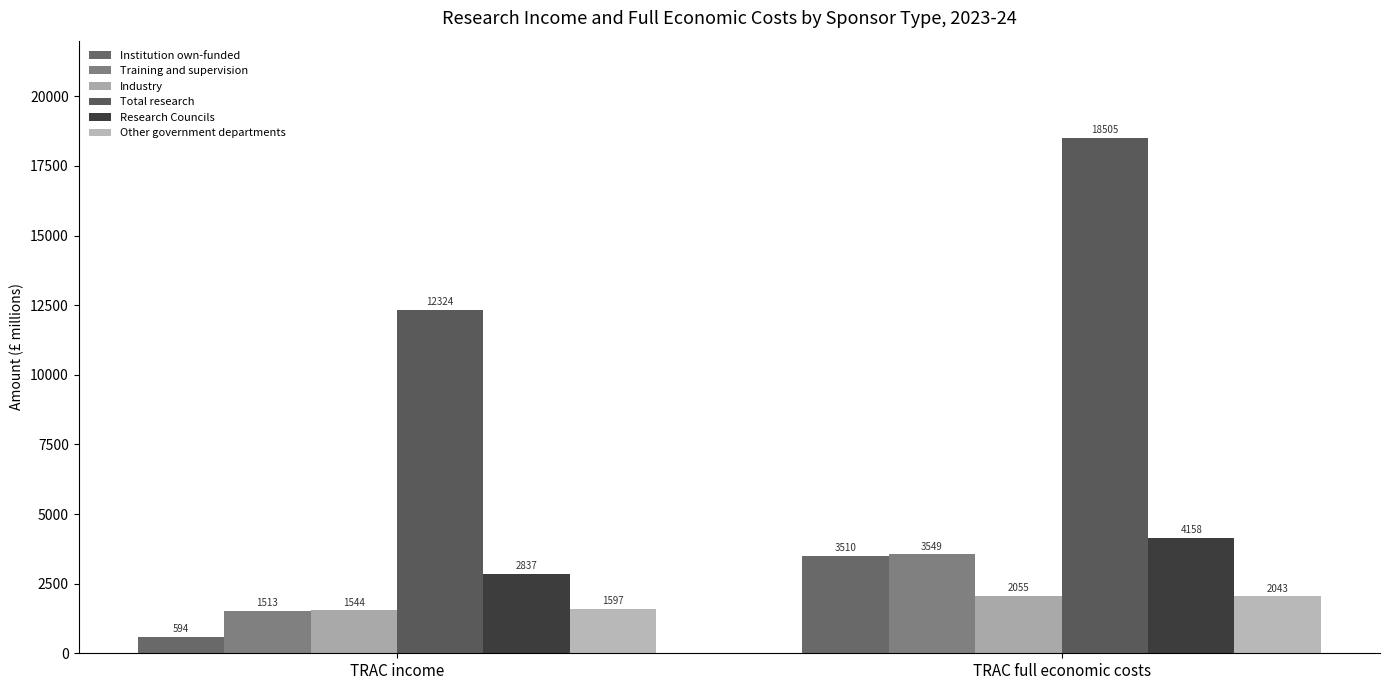

Reading right to left, what are all the values shown in this chart?

Institution own-funded: TRAC full economic costs=3510.3	TRAC income=593.9
Training and supervision: TRAC full economic costs=3548.7	TRAC income=1512.7
Industry: TRAC full economic costs=2054.8	TRAC income=1543.8
Total research: TRAC full economic costs=18505.2	TRAC income=12324.1
Research Councils: TRAC full economic costs=4157.7	TRAC income=2836.8
Other government departments: TRAC full economic costs=2043.2	TRAC income=1597.3